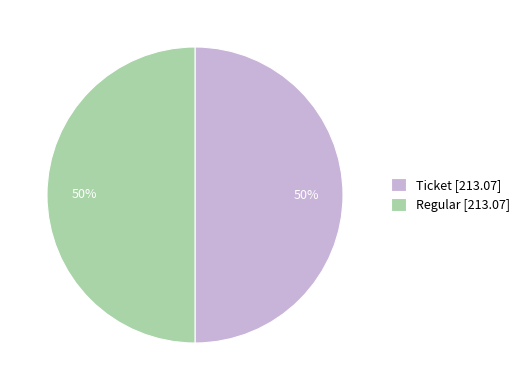

What percentage is the Ticket [213.07] slice, to the nearest percent?

50%